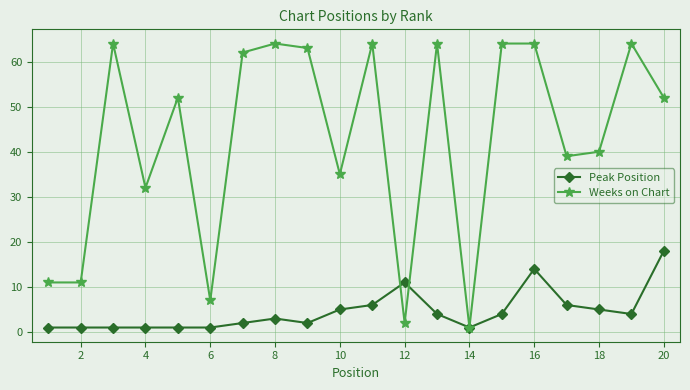

List the series in order of their peak value, lowest first.

Peak Position, Weeks on Chart